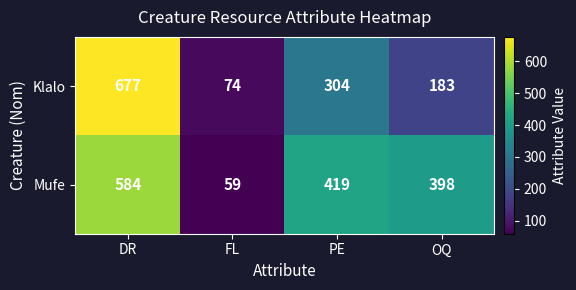

What is the difference between the Klalo values at OQ and DR?

494